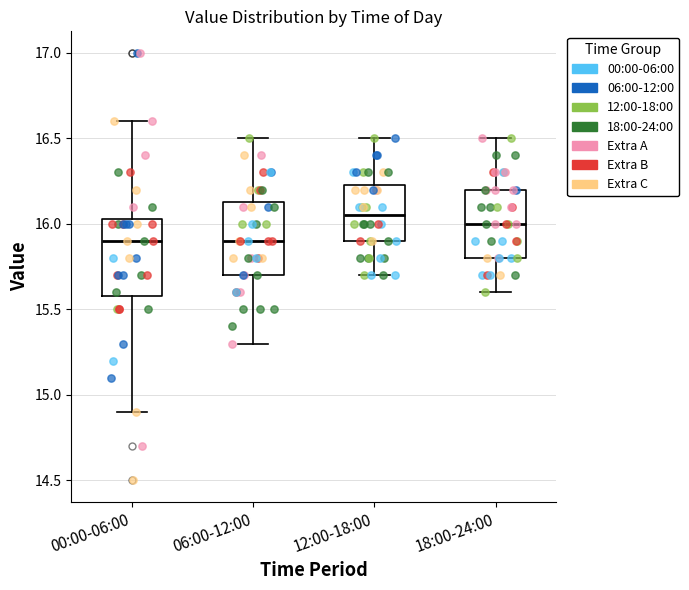

Reading left to right, read every box against the y-axis: the position of its median line, the range the box covers, and the ends of its whiskers. The values are not printed on the chart, so give them approximately, as read against the axis.

00:00-06:00: median 15.90, box 15.60 to 16.05, whiskers 14.90 to 16.60
06:00-12:00: median 15.90, box 15.70 to 16.15, whiskers 15.30 to 16.50
12:00-18:00: median 16.05, box 15.90 to 16.25, whiskers 15.70 to 16.50
18:00-24:00: median 16.00, box 15.80 to 16.20, whiskers 15.60 to 16.50